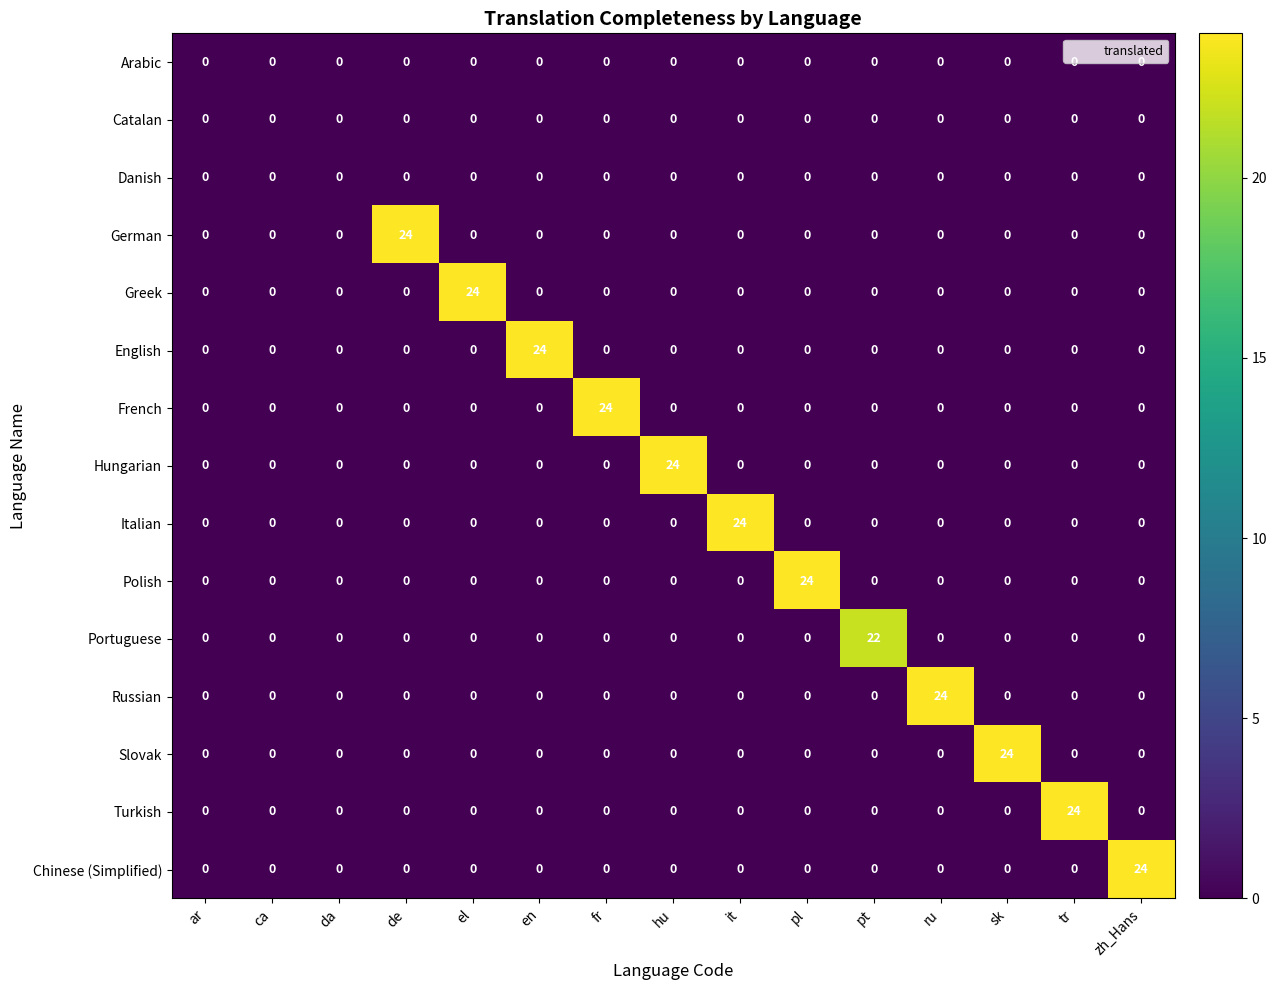

What is the greatest value displayed?

24